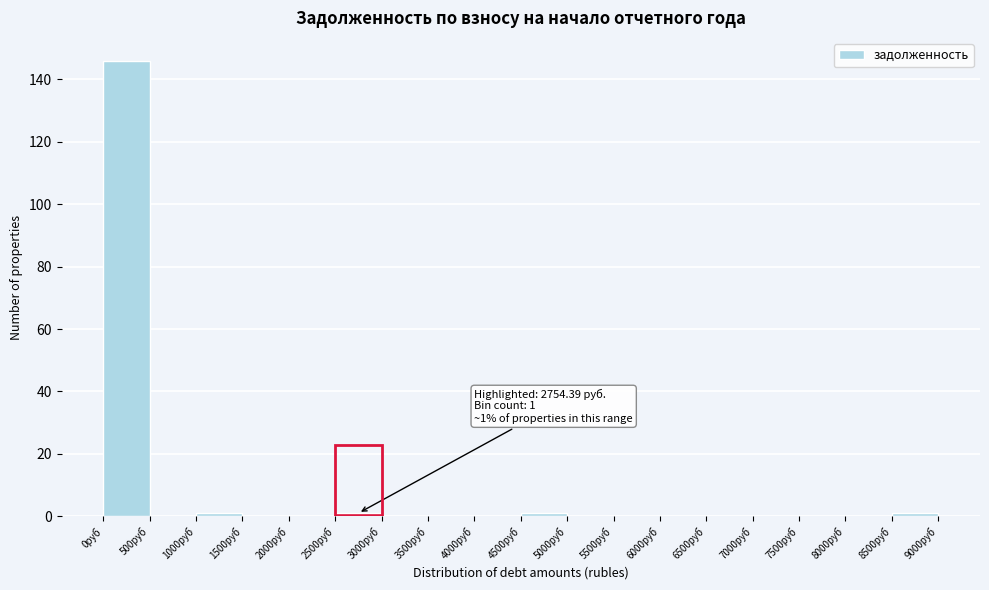

Which range on the x-axis has the tallest bar?

0 to 500